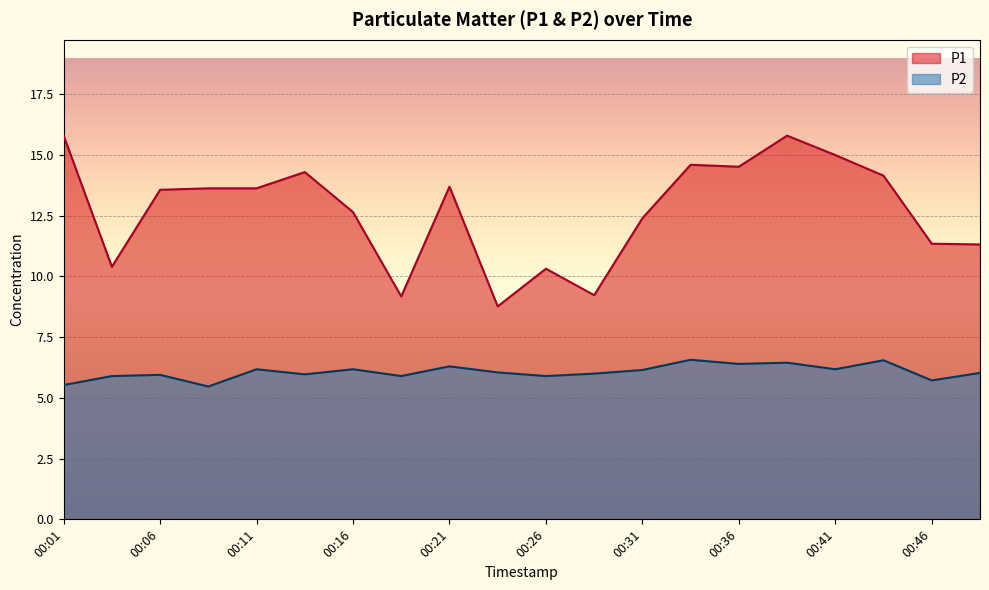

Which category has the lowest value across all series?

00:08